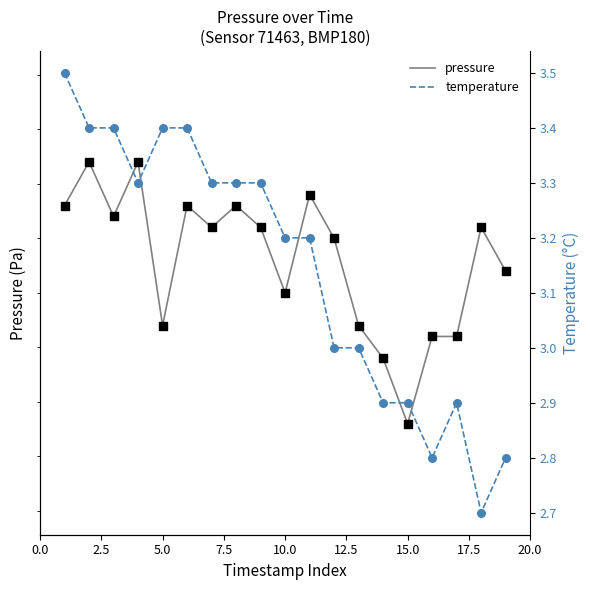

Which series reaches the maximum Y coordinate?

pressure